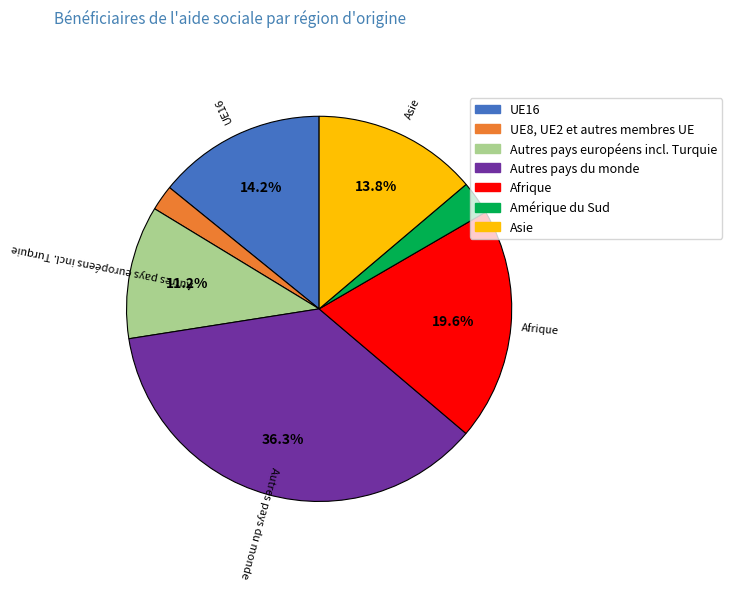

Which has a higher value, Autres pays du monde or Autres pays européens incl. Turquie?

Autres pays du monde